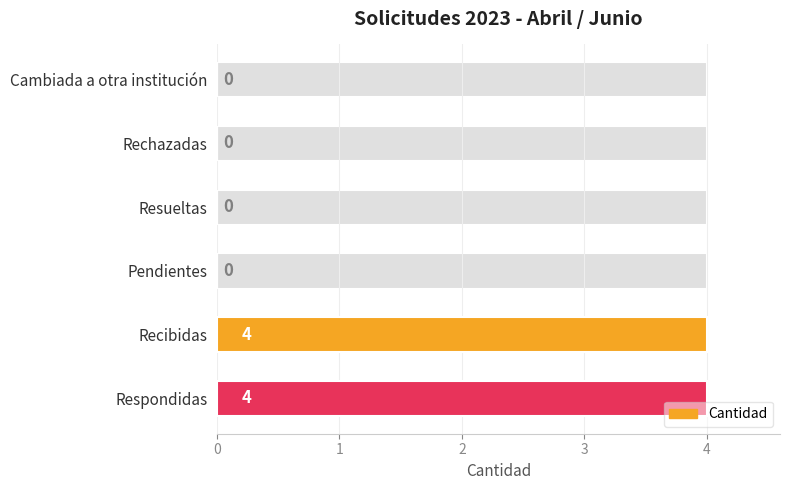

How many values exceed 0?

2